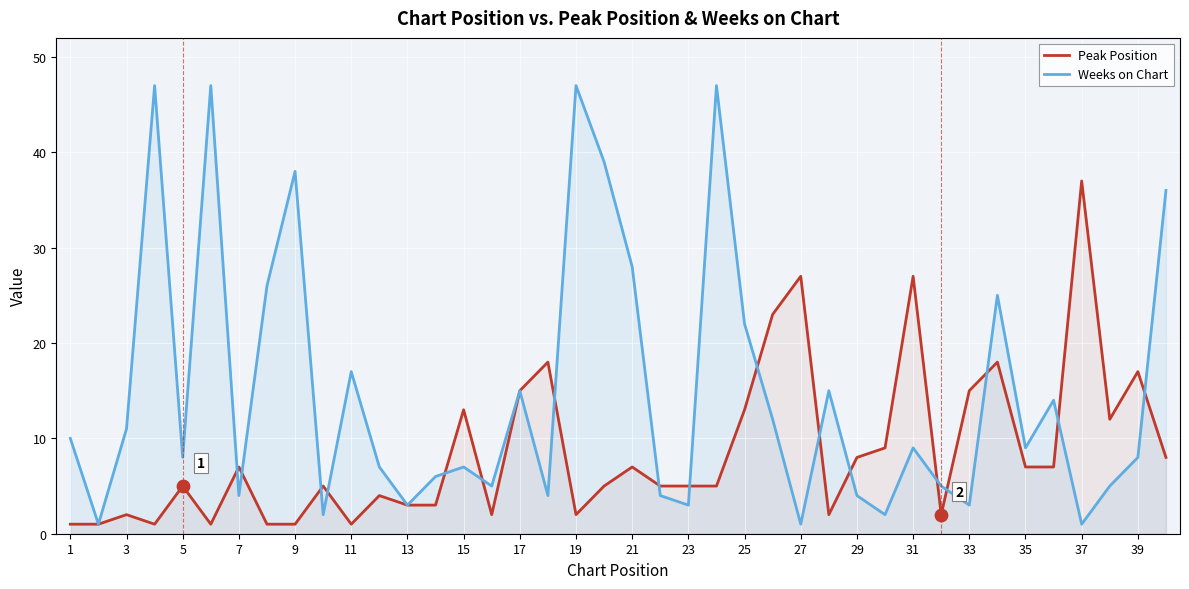

What are all the series names shown in the legend?

Peak Position, Weeks on Chart